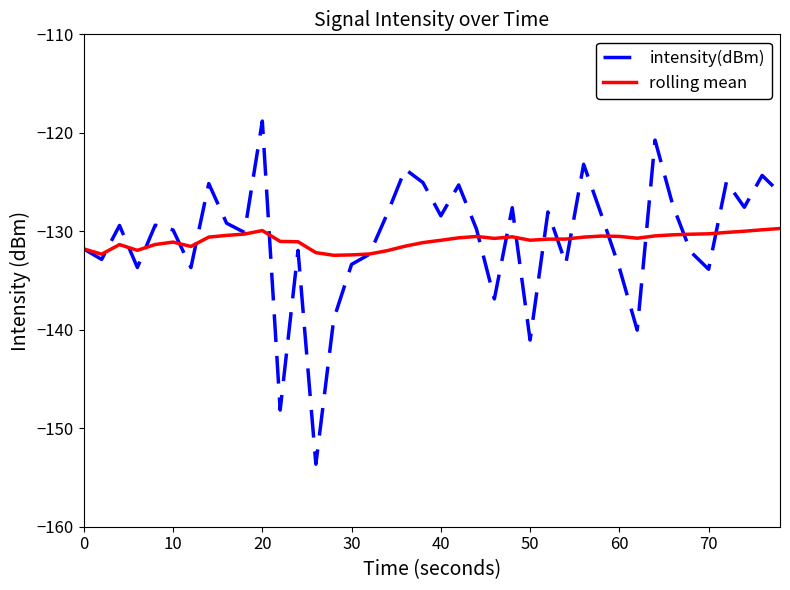

List the series in order of their peak value, lowest first.

rolling mean, intensity(dBm)